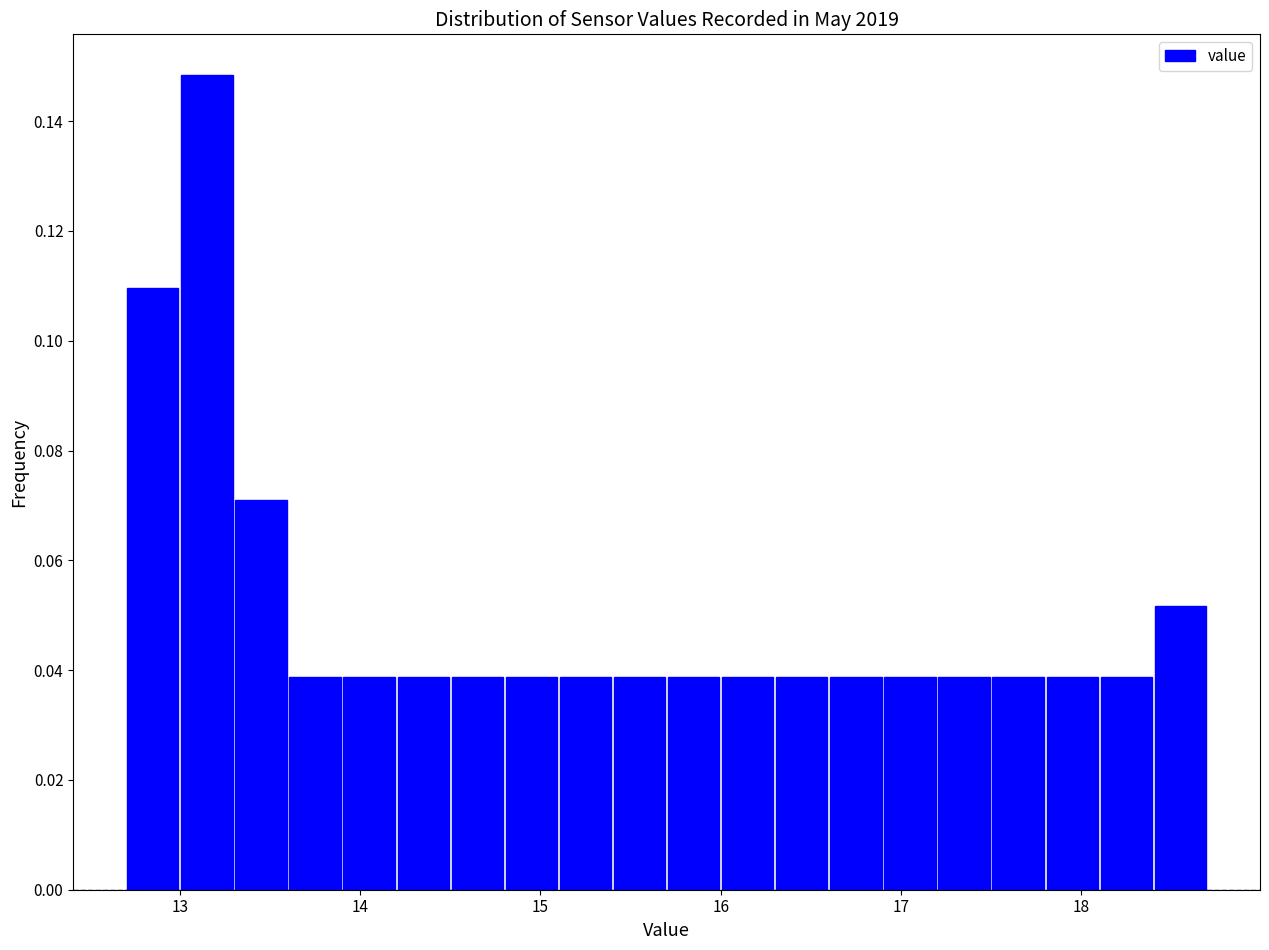

Read against the x-axis, roughly where is the centre of the tallest bar?

13.2